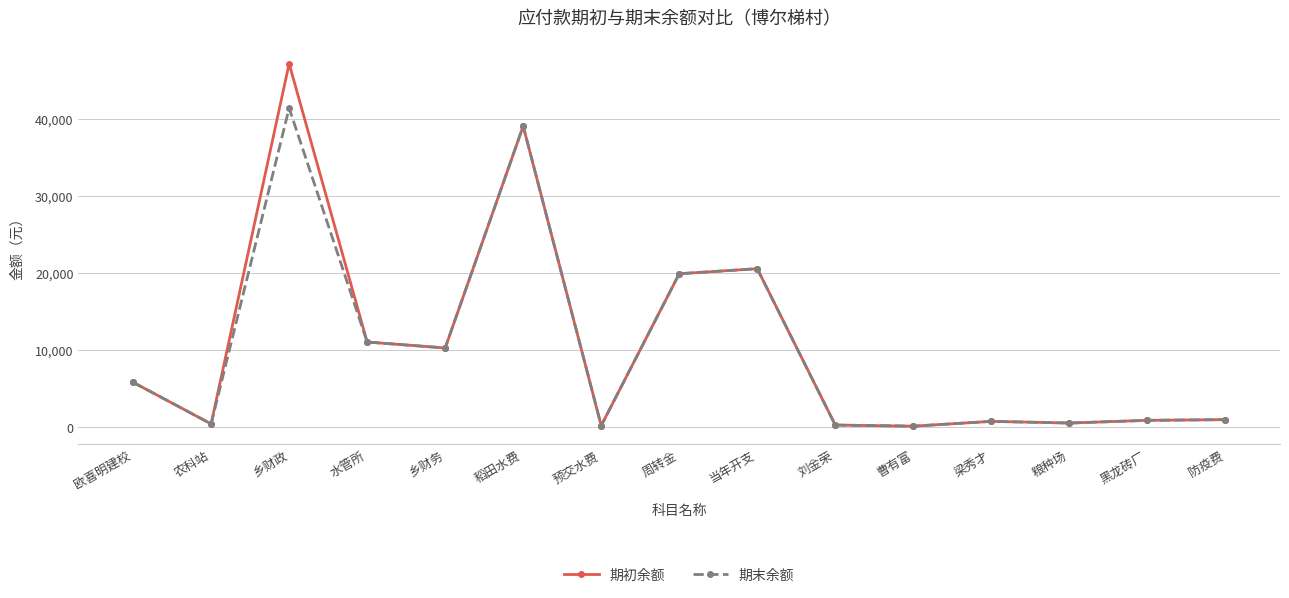

The value of 期末余额 at 当年开支 is 20595.0. True or false?

True